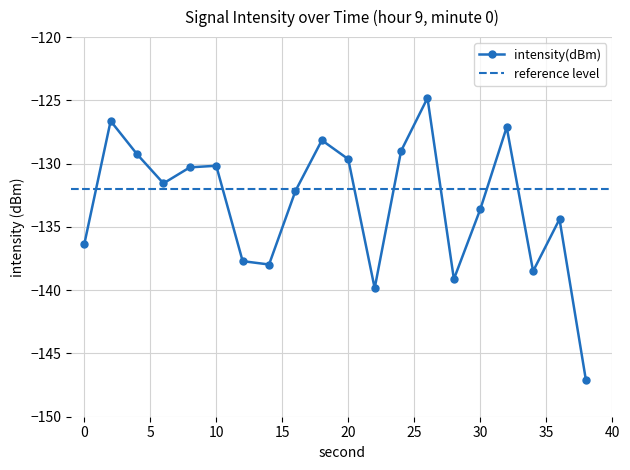

Rank the categories by value from highest to lowest.

26, 2, 32, 18, 24, 4, 20, 10, 8, 6, 16, 30, 36, 0, 12, 14, 34, 28, 22, 38